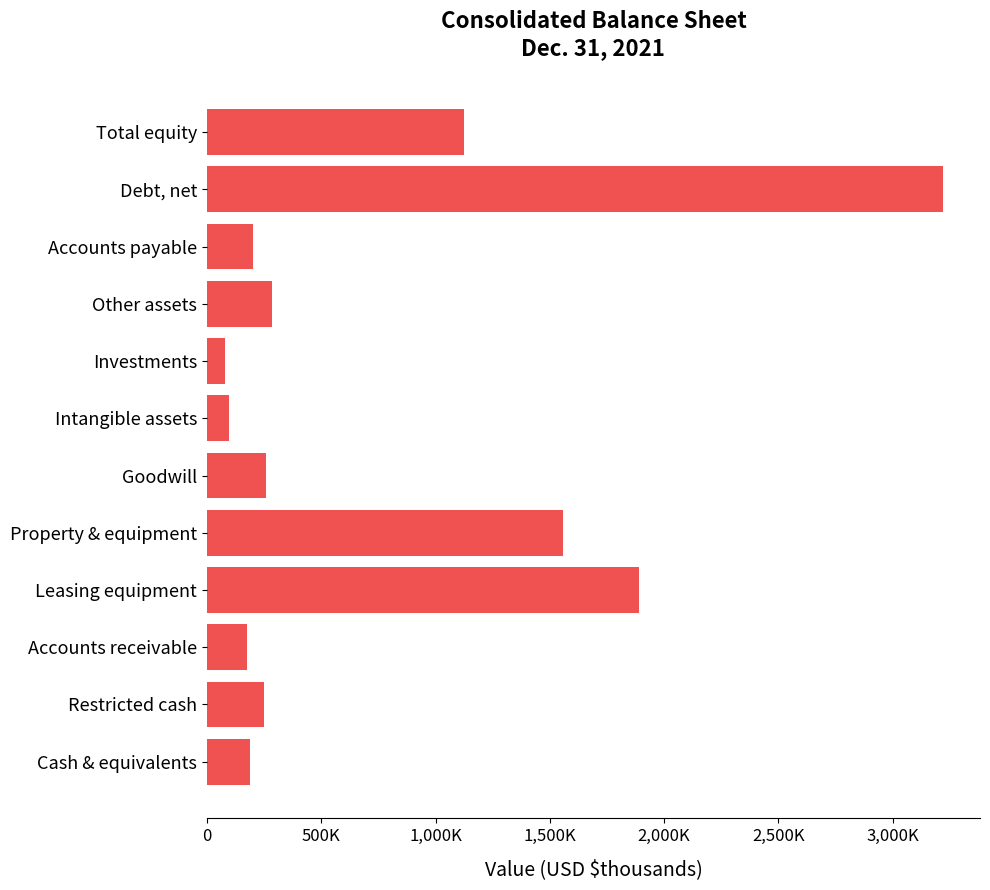

How many distinct data groups are displayed?

1